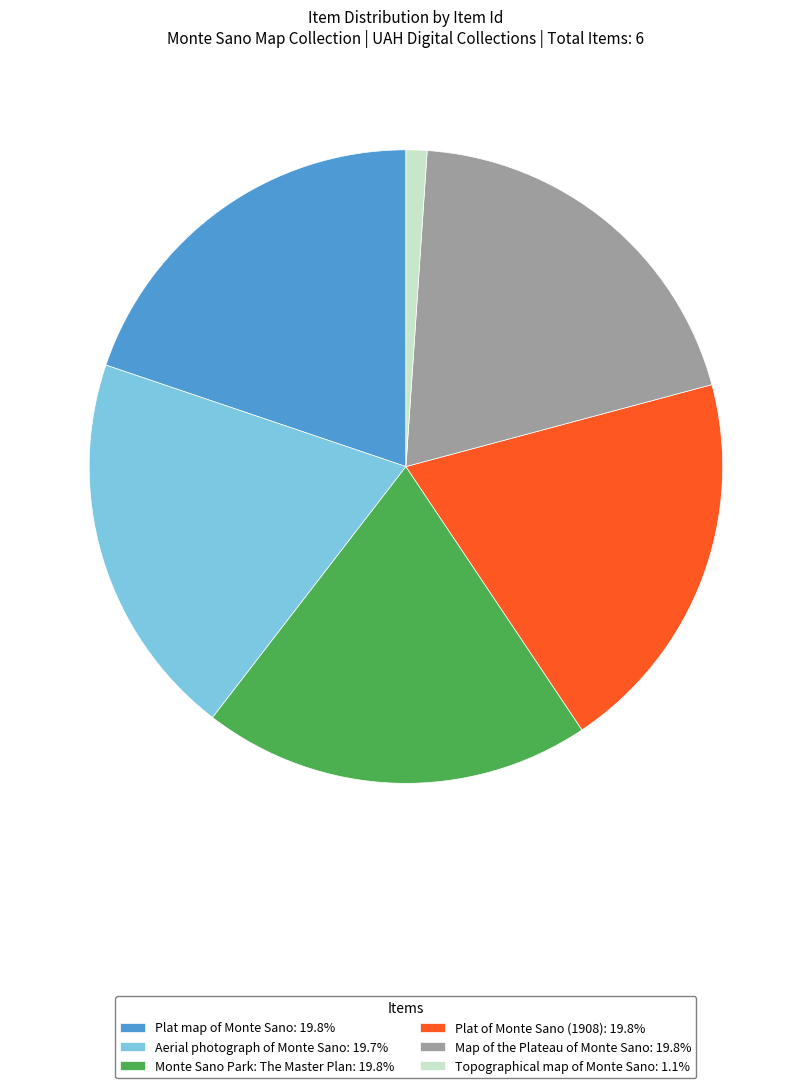

Does Topographical map of Monte Sano account for over 50% of the chart?

No